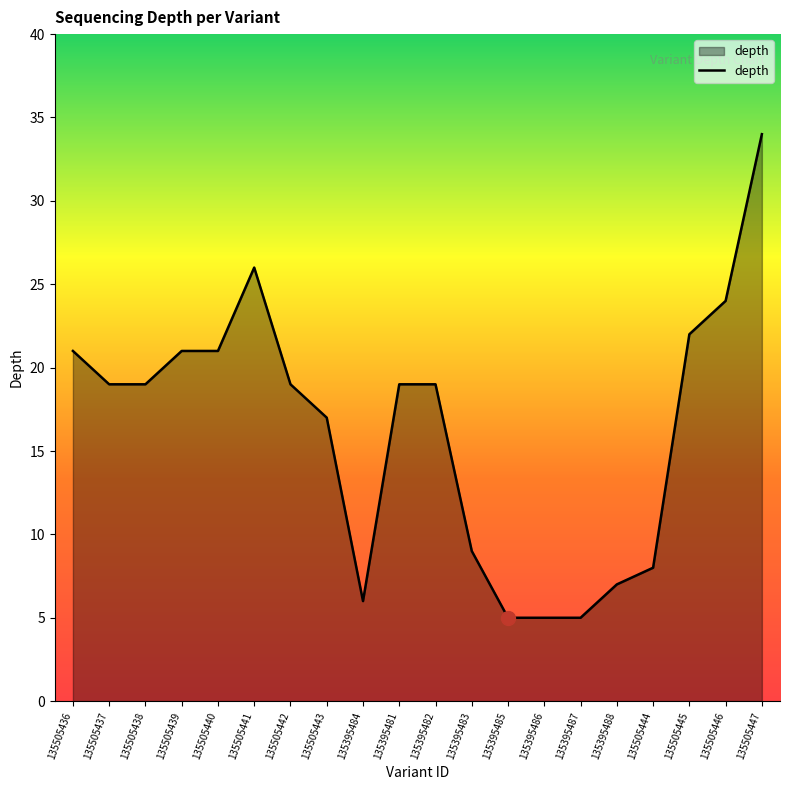

Approximately how many times larger is the value at 135395486 compared to 135505445?

0.2